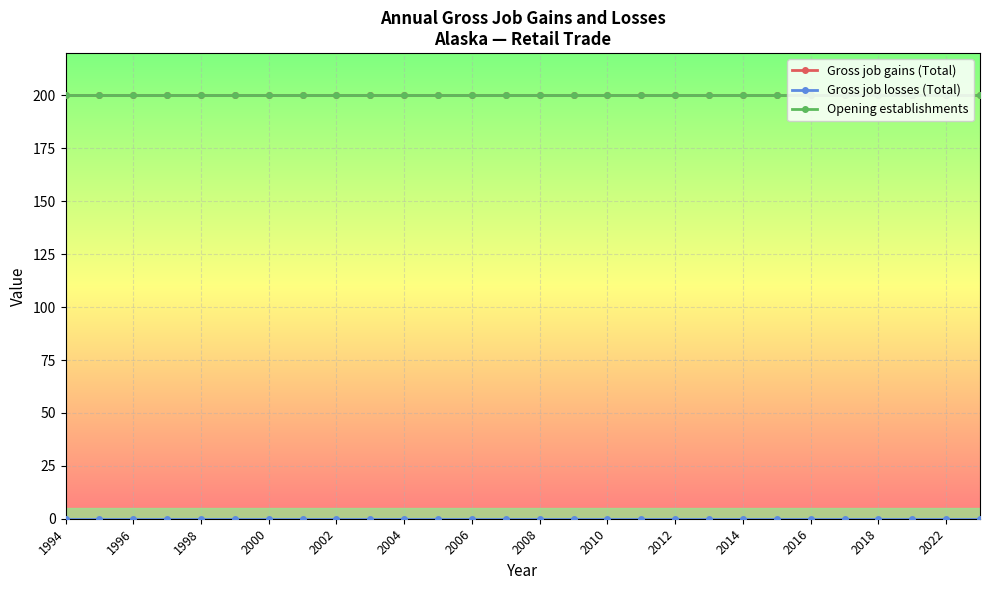

True or false: Gross job losses (Total) and Gross job gains (Total) intersect in this chart.

False